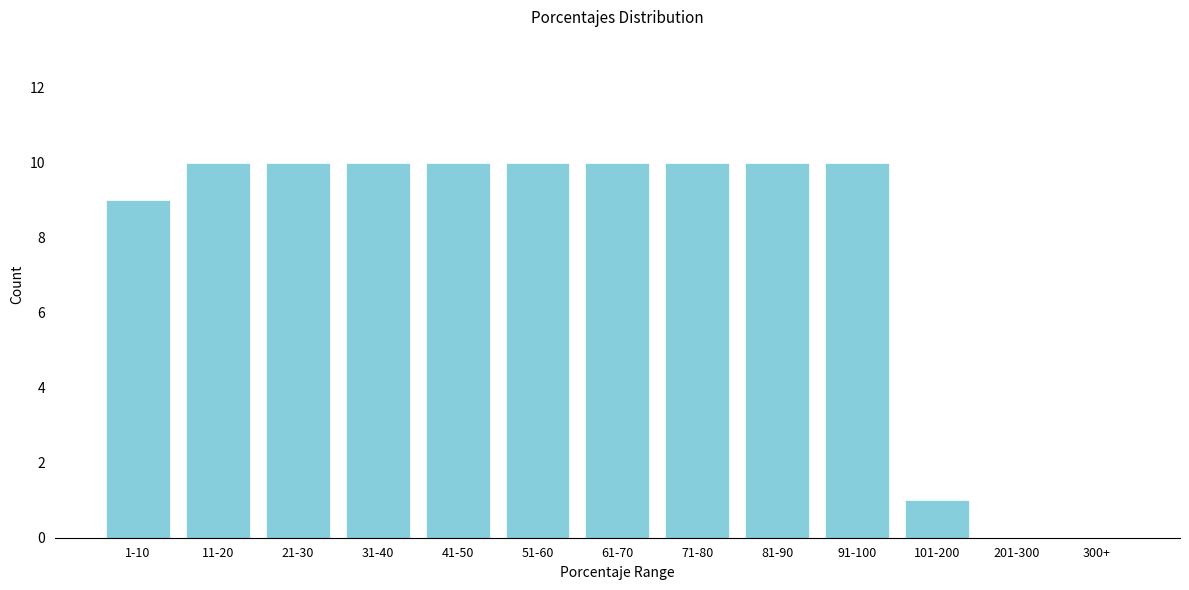

Reading left to right, transcribe all the data shown in this chart.

1-10=9	11-20=10	21-30=10	31-40=10	41-50=10	51-60=10	61-70=10	71-80=10	81-90=10	91-100=10	101-200=1	201-300=0	300+=0